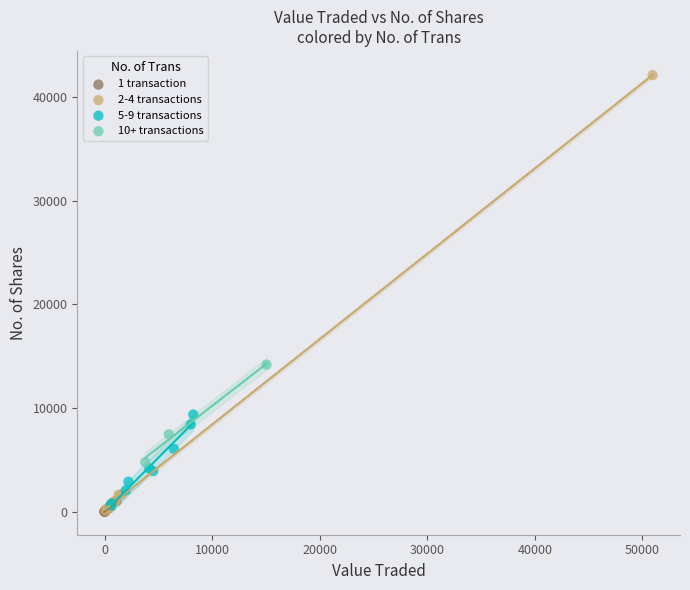

Which series has the widest spread of Y values?

2-4 transactions